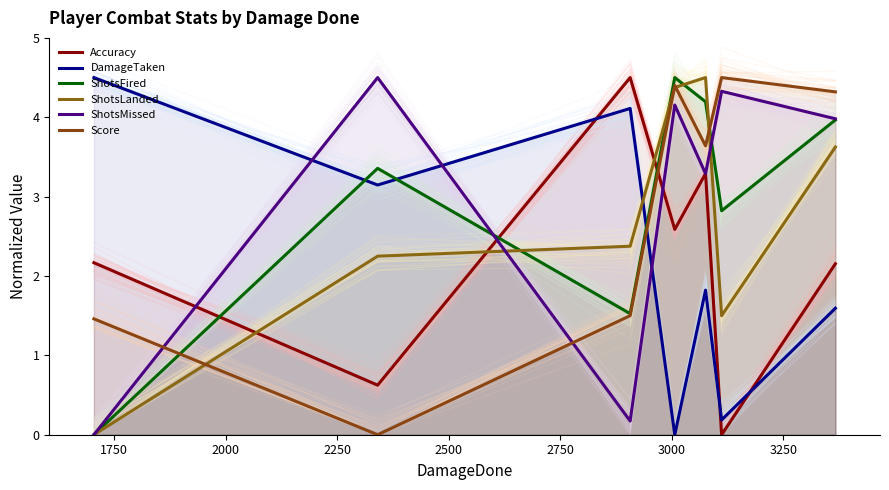

How many values in the ShotsMissed series are below 3?

2